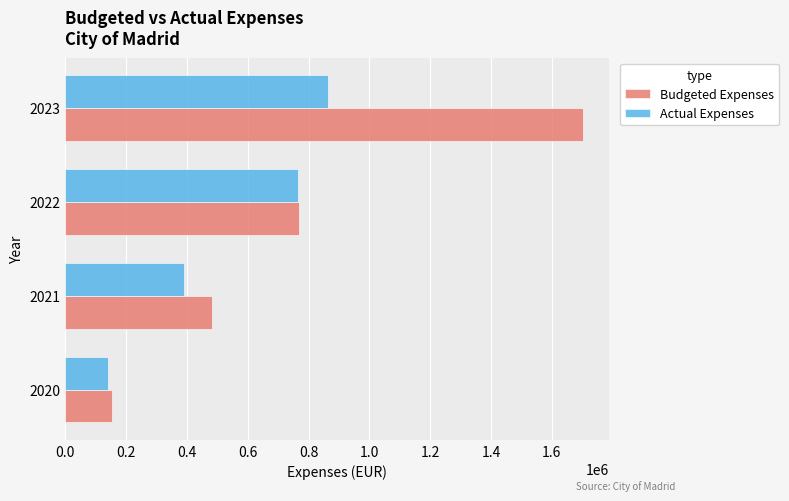

At which category is the sum across all series the highest?

2023